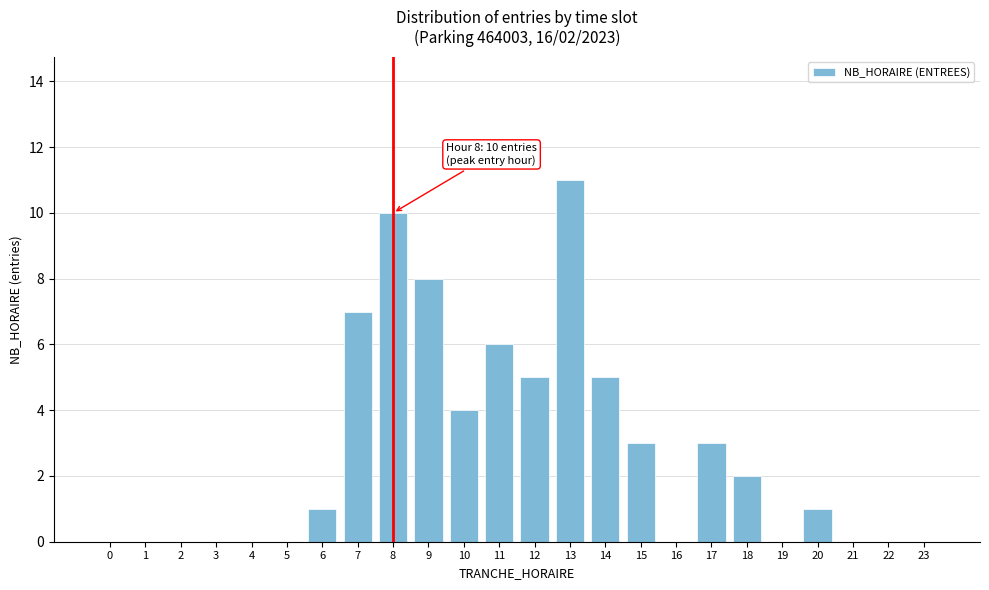

Reading right to left, transcribe all the data shown in this chart.

23=0	22=0	21=0	20=1	19=0	18=2	17=3	16=0	15=3	14=5	13=11	12=5	11=6	10=4	9=8	8=10	7=7	6=1	5=0	4=0	3=0	2=0	1=0	0=0